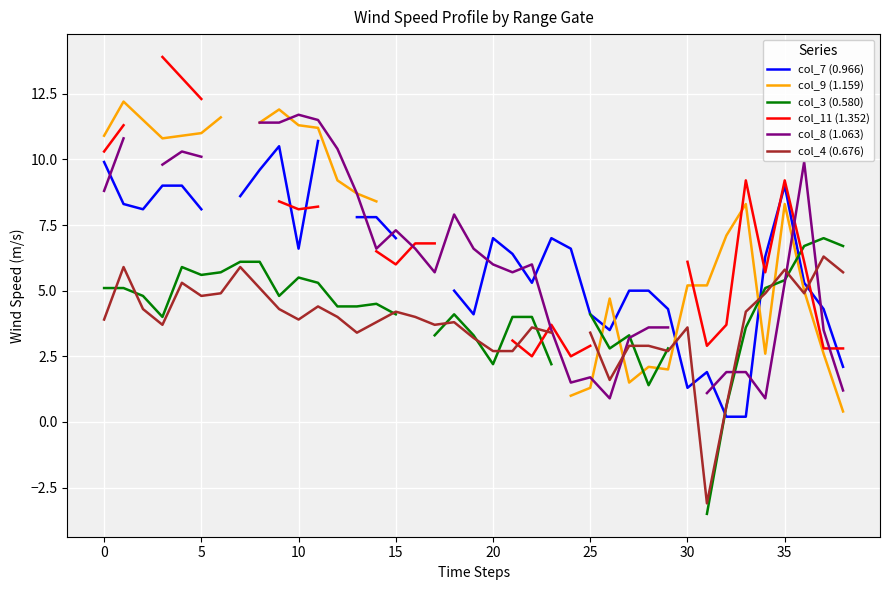

What is the minimum value shown in the chart?

-3.5